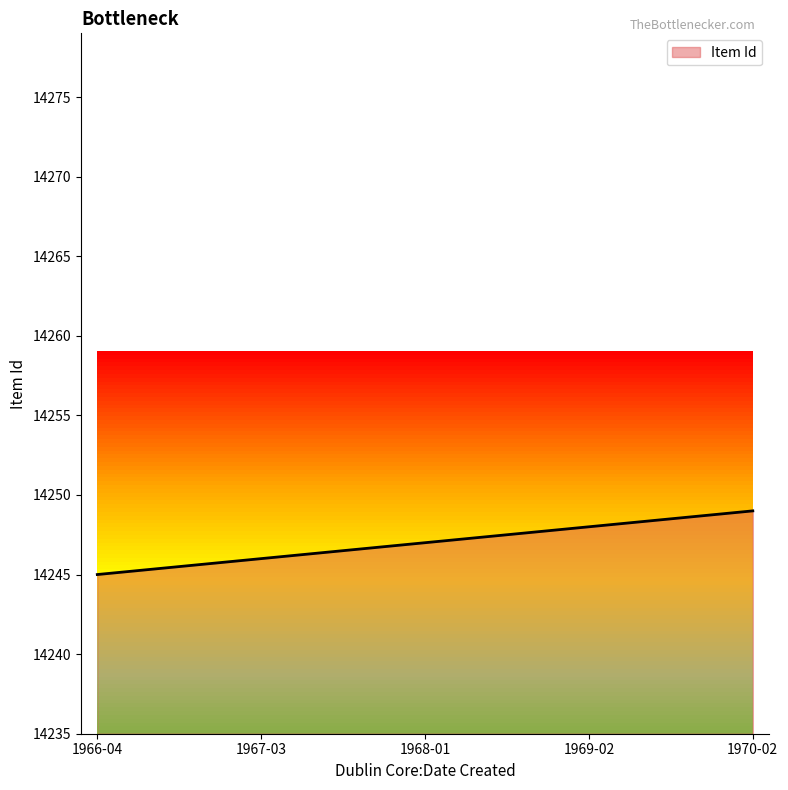

What is the greatest value displayed?

14249